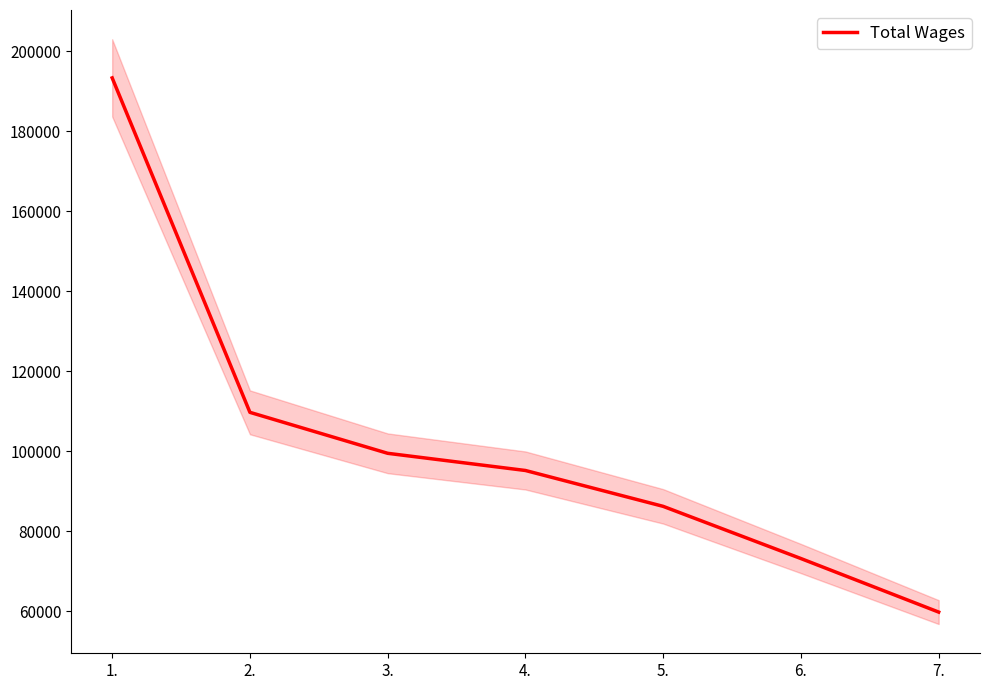

What value does the data have at 5., to the nearest 100?

86200